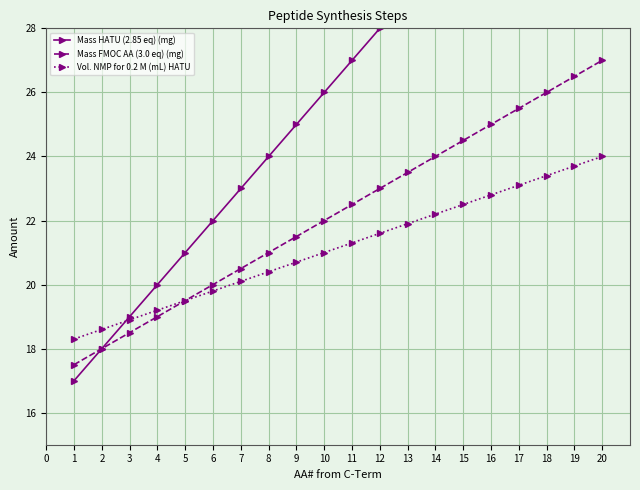

What is the average value of the Mass HATU (2.85 eq) (mg) series?

26.5